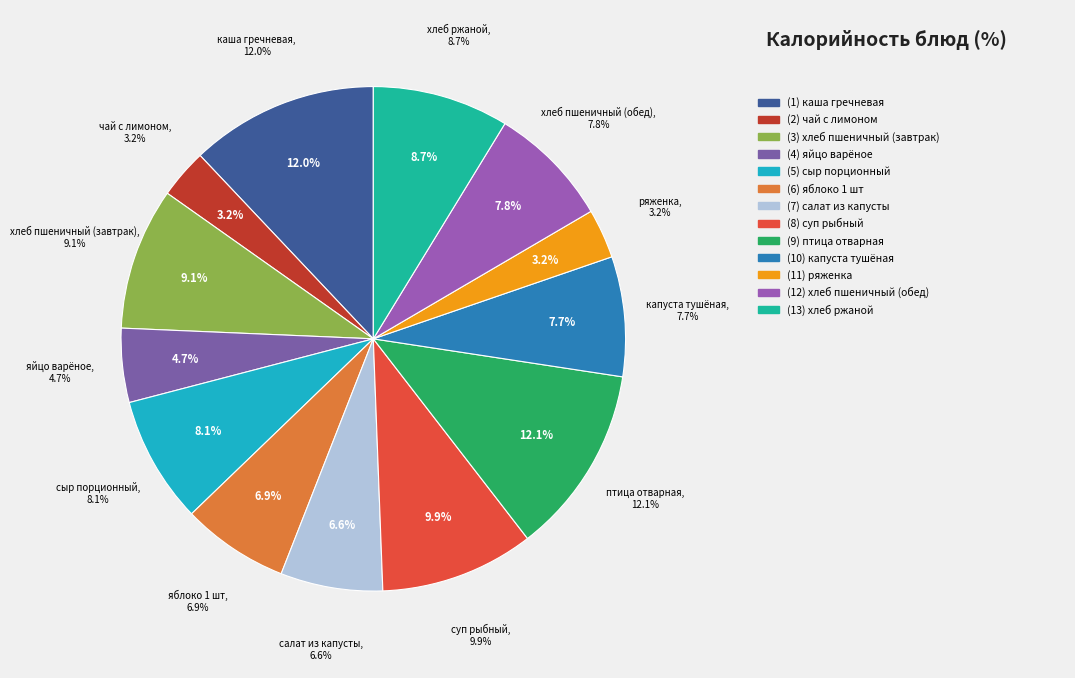

Rank the categories by value from lowest to highest.

чай с лимоном, ряженка, яйцо варёное, салат из капусты, яблоко 1 шт, капуста тушёная, хлеб пшеничный (обед), сыр порционный, хлеб ржаной, хлеб пшеничный (завтрак), суп рыбный, каша гречневая, птица отварная